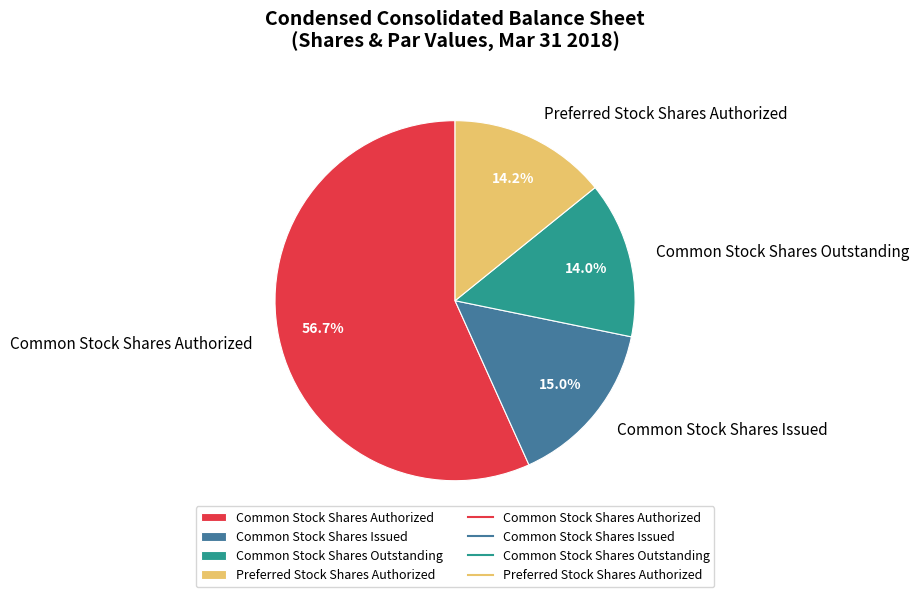

What percentage is the Preferred Stock Shares Authorized slice, to the nearest percent?

14%